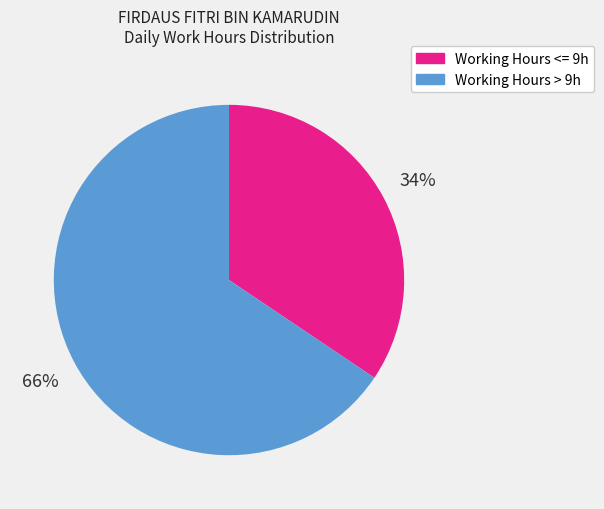

Is there a majority slice in this chart?

Yes